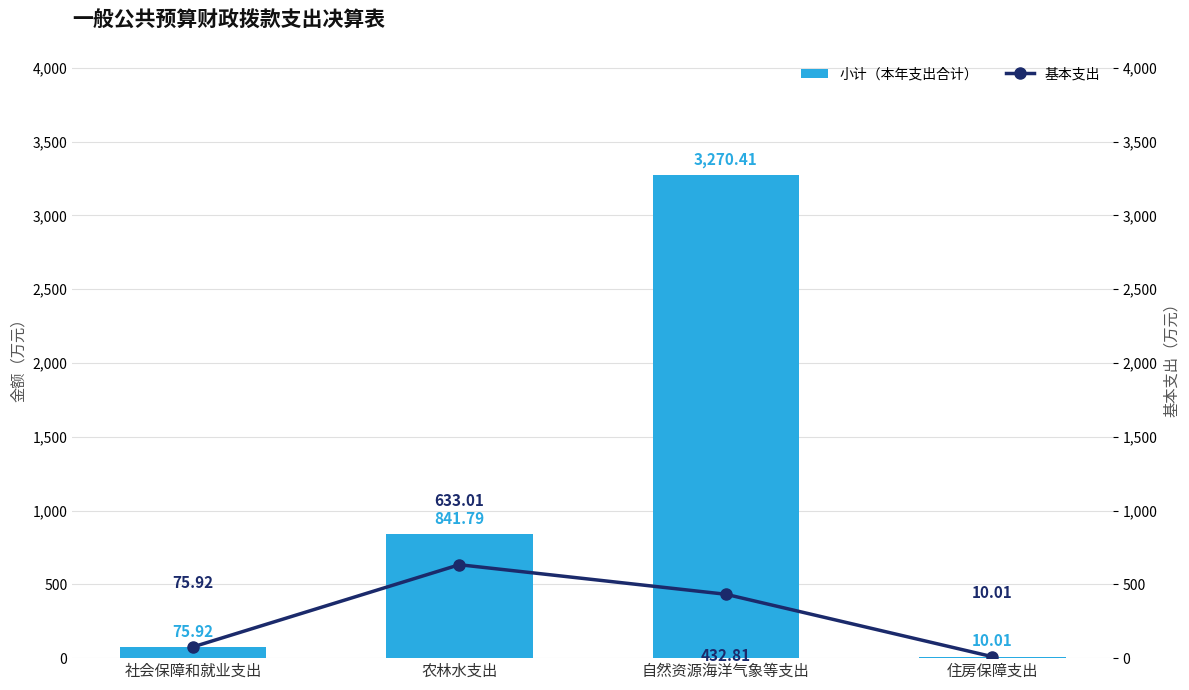

Which series changed the most between 社会保障和就业支出 and 住房保障支出?

小计（本年支出合计）